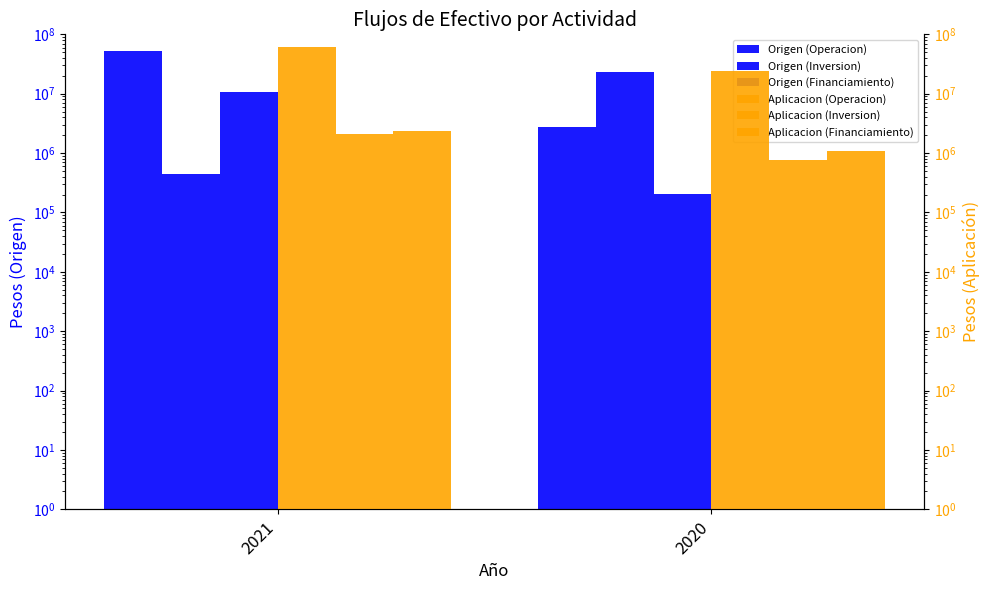

What is the spread (max minus min) of values at 2021?

59685003